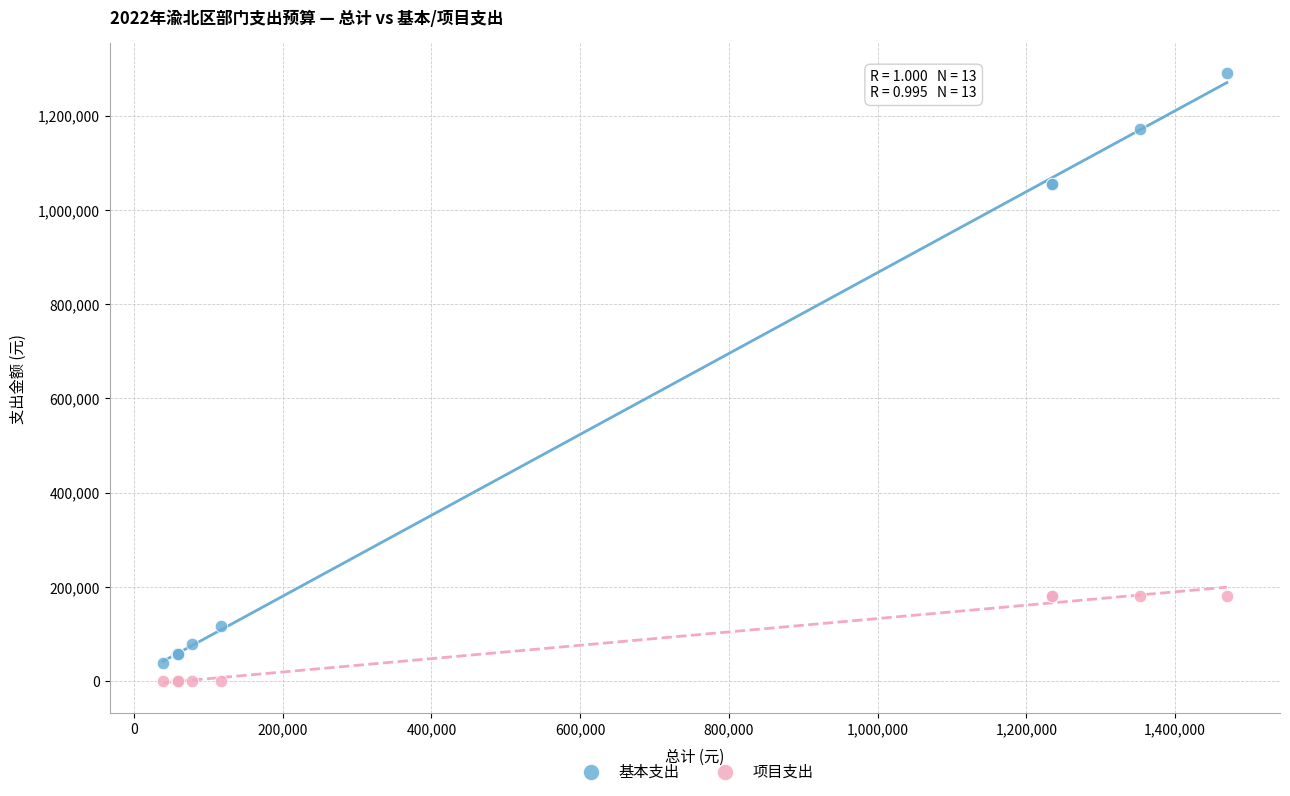

Which series contains the highest Y value?

基本支出